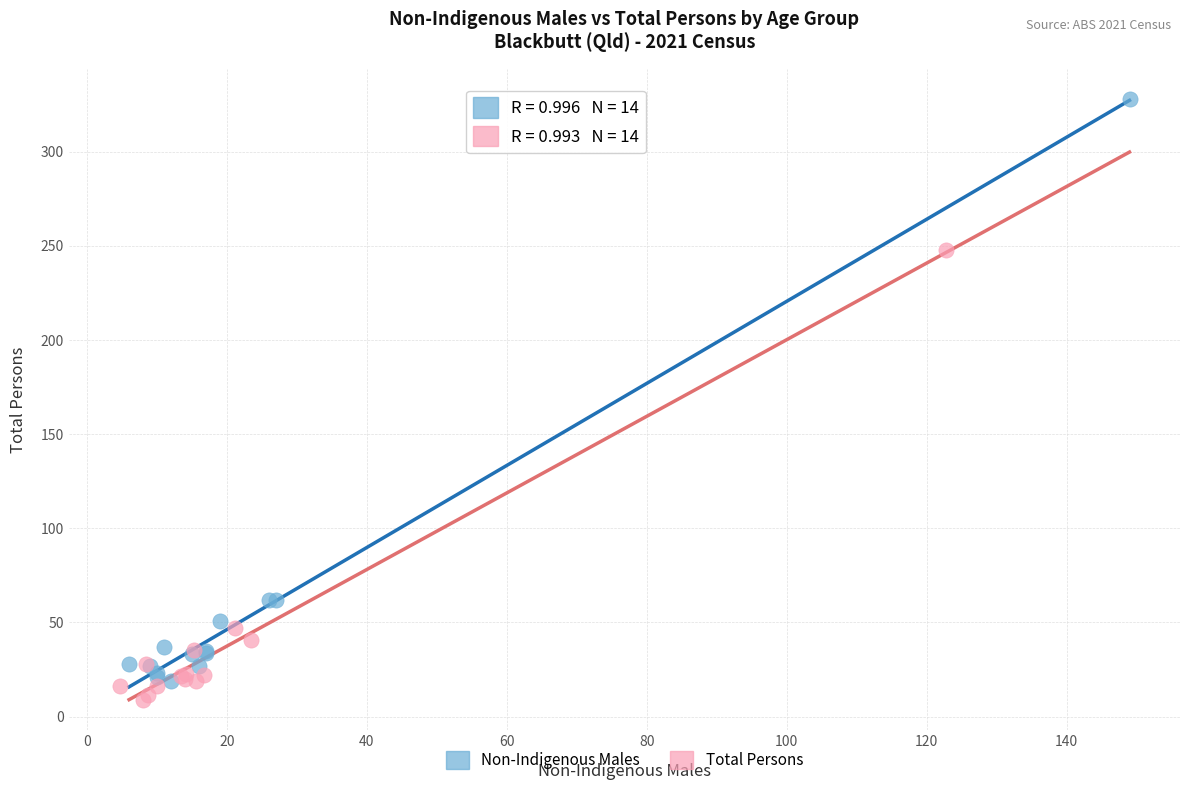

Which series has the widest spread of Y values?

Non-Indigenous Males